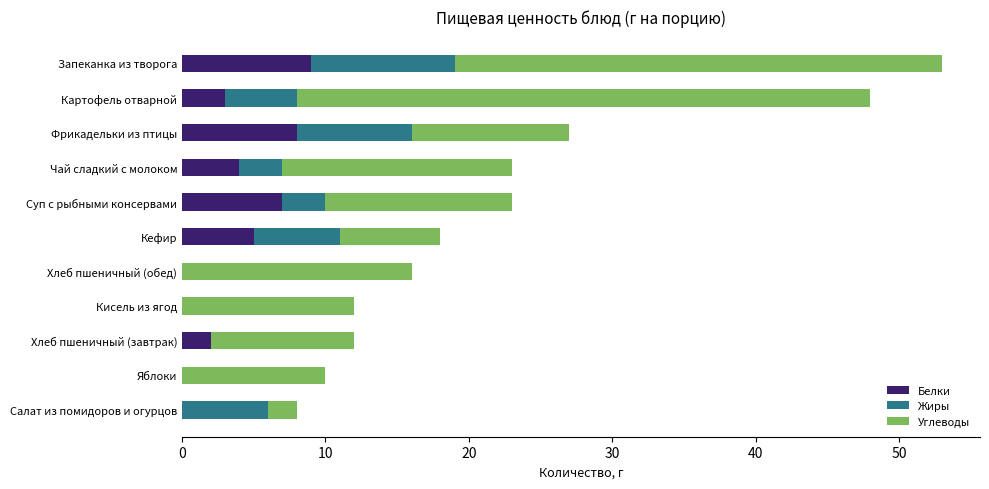

What is the highest value of the Белки series?

9